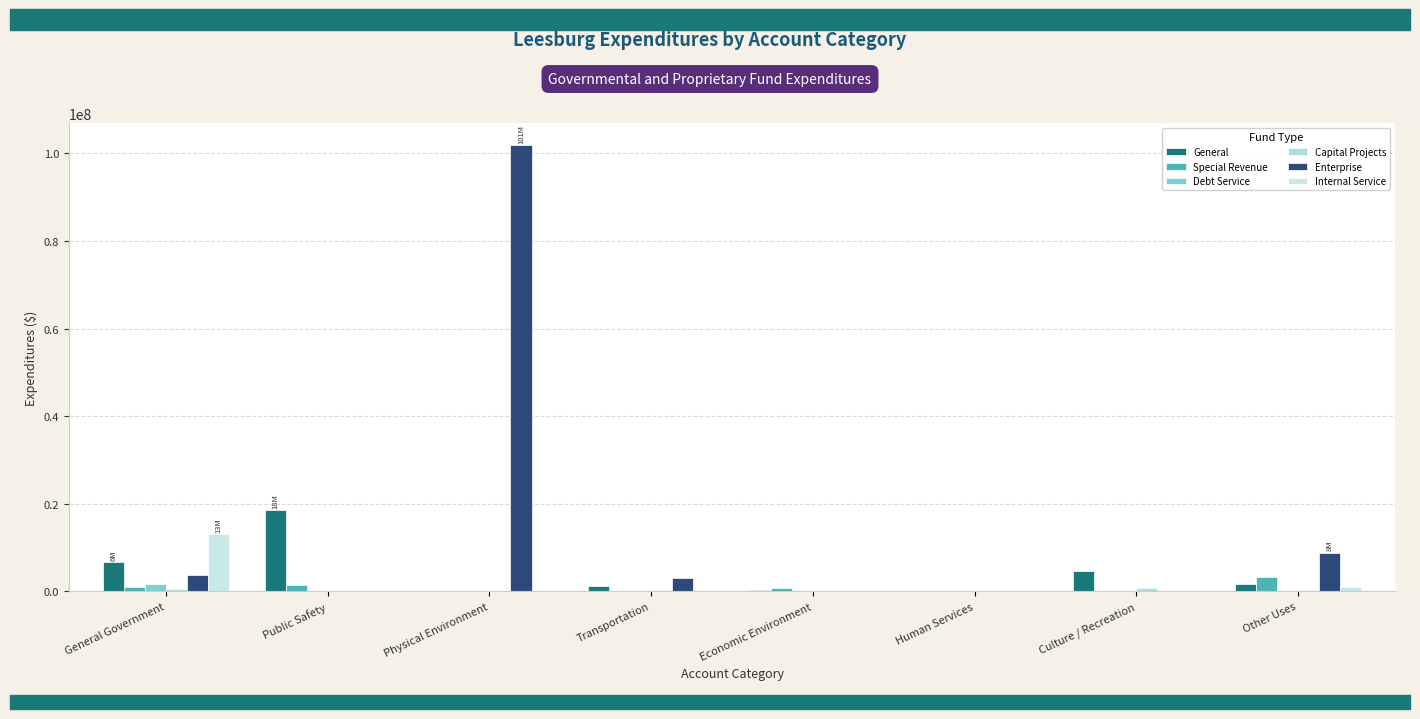

What is the total value across all series at General Government?

26772266